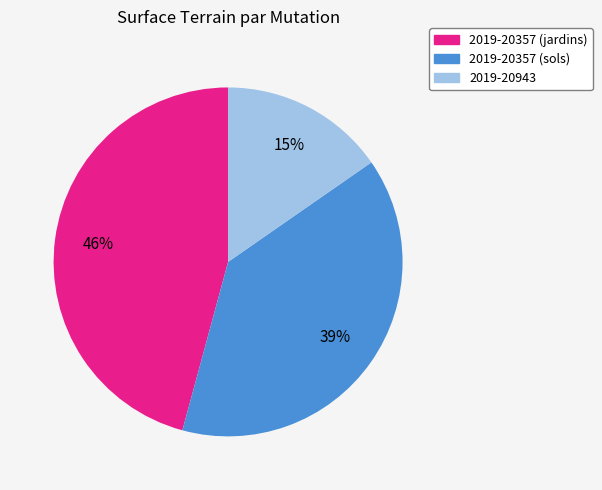

Is 2019-20357 (sols) the majority of the pie?

No